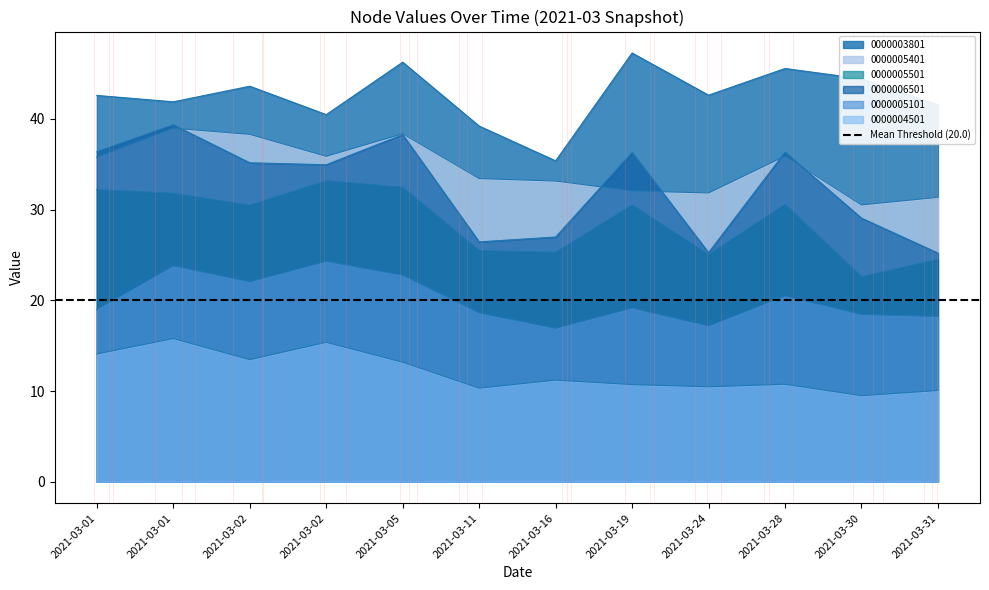

How many lines are shown in the chart?

6